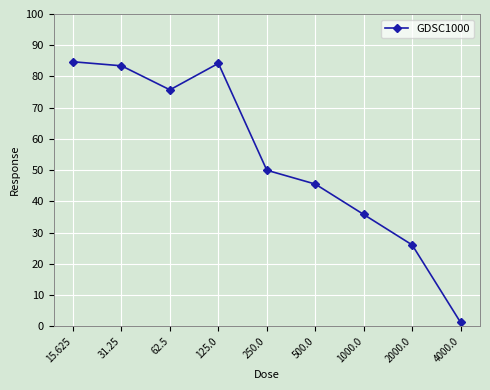

At which label is the value closest to 42?

500.0